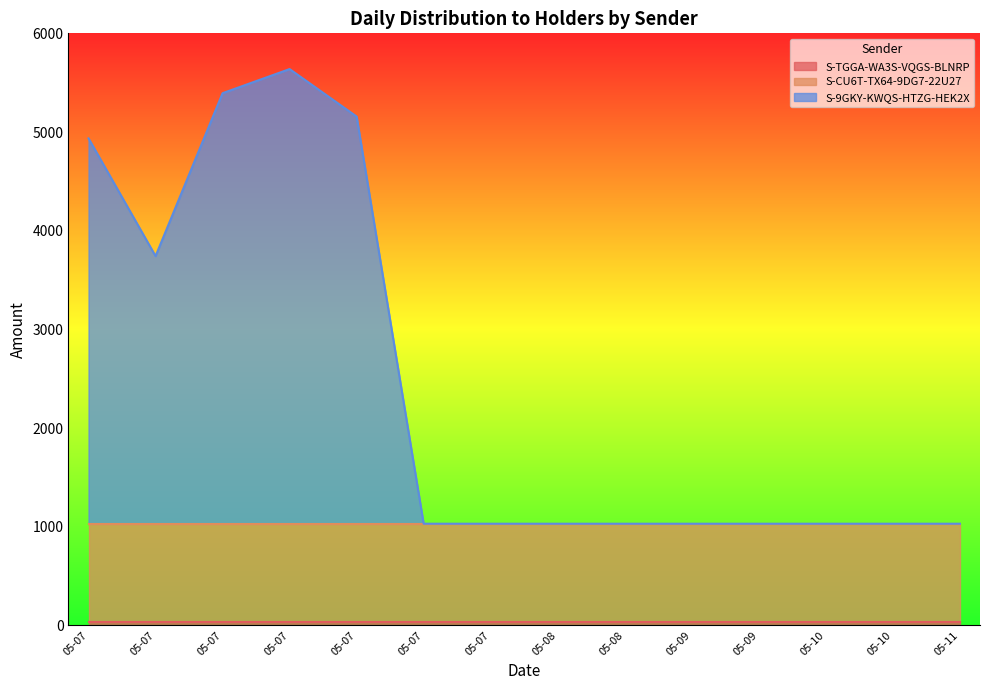

What is the difference between the S-9GKY-KWQS-HTZG-HEK2X values at 2024-05-07 and 2024-05-09?

4363.5